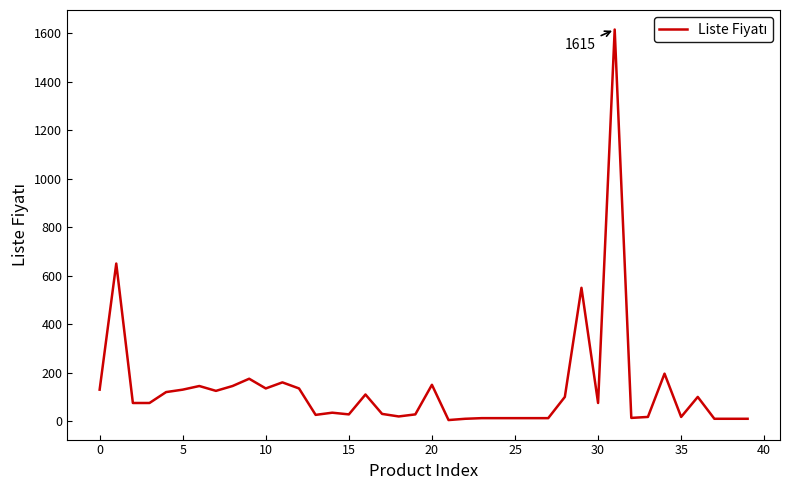

What is the average value?

135.4